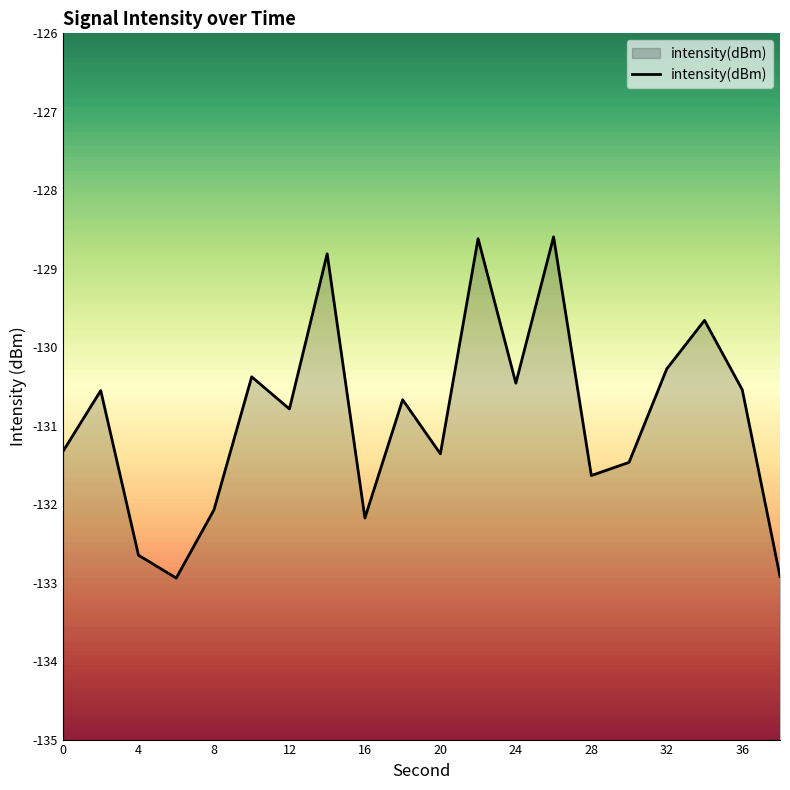

What is the difference between the second highest and minimum values?

4.3